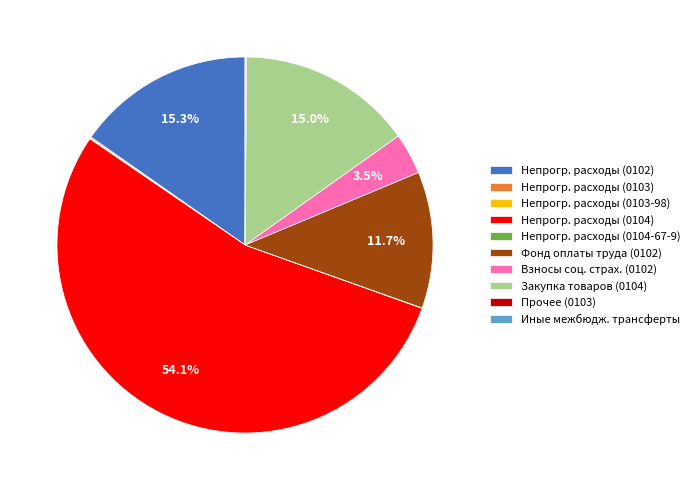

Which slice represents more than half of the pie?

Непрогр. расходы (0104)